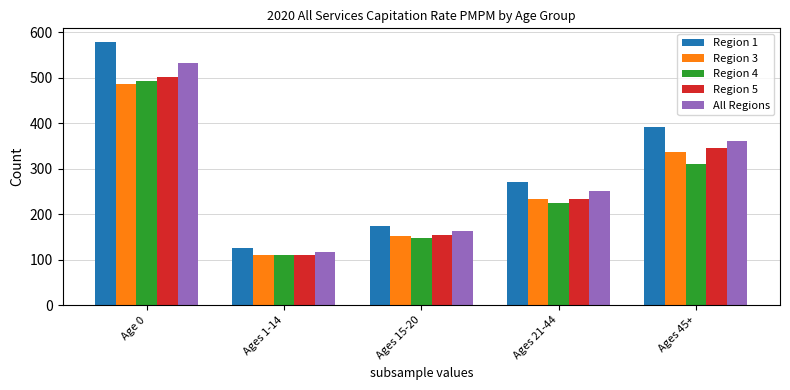

List the labels in order of Region 5 value, smallest first.

Ages 1-14, Ages 15-20, Ages 21-44, Ages 45+, Age 0